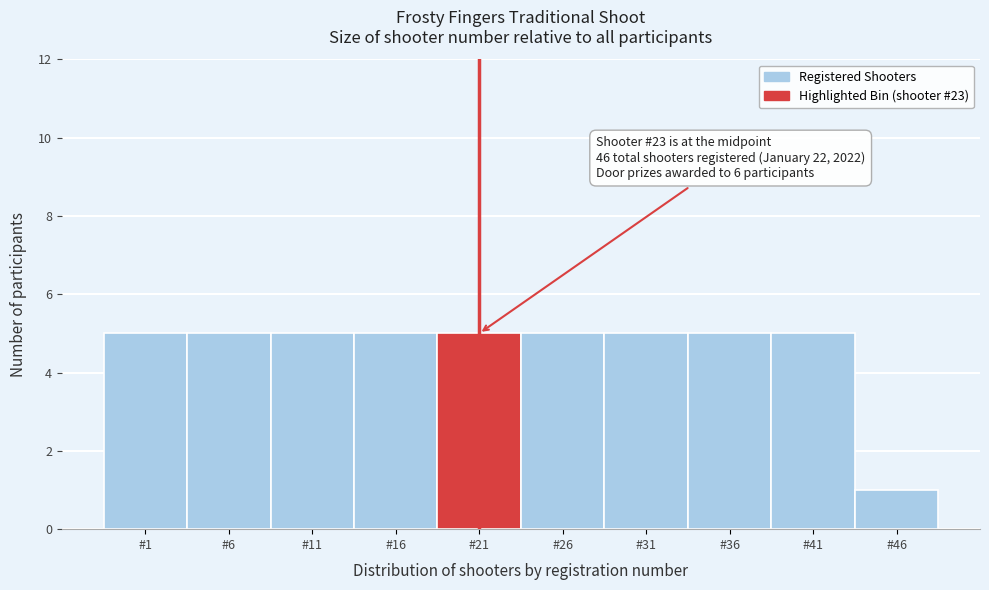

Reading left to right, list all the values displayed in this chart.

5	5	5	5	5	5	5	5	5	1